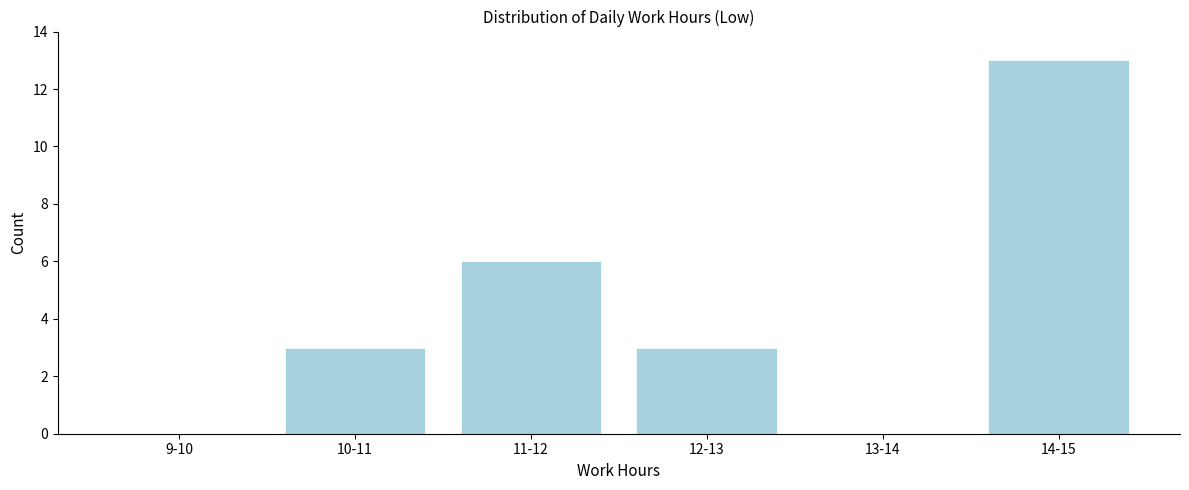

Reading right to left, transcribe all the data shown in this chart.

14-15=13	13-14=0	12-13=3	11-12=6	10-11=3	9-10=0